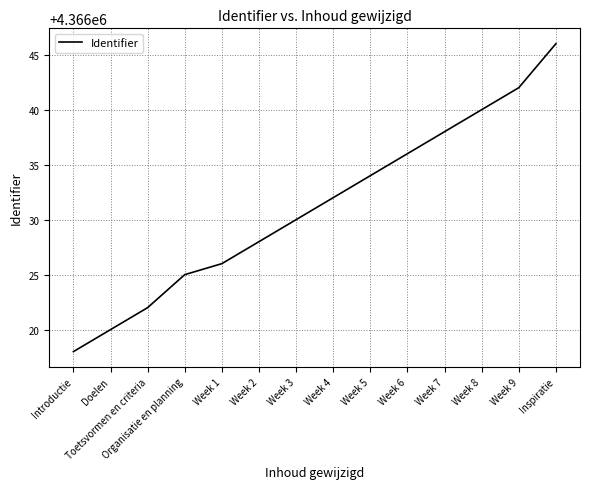

What position from the right is Week 6?

5